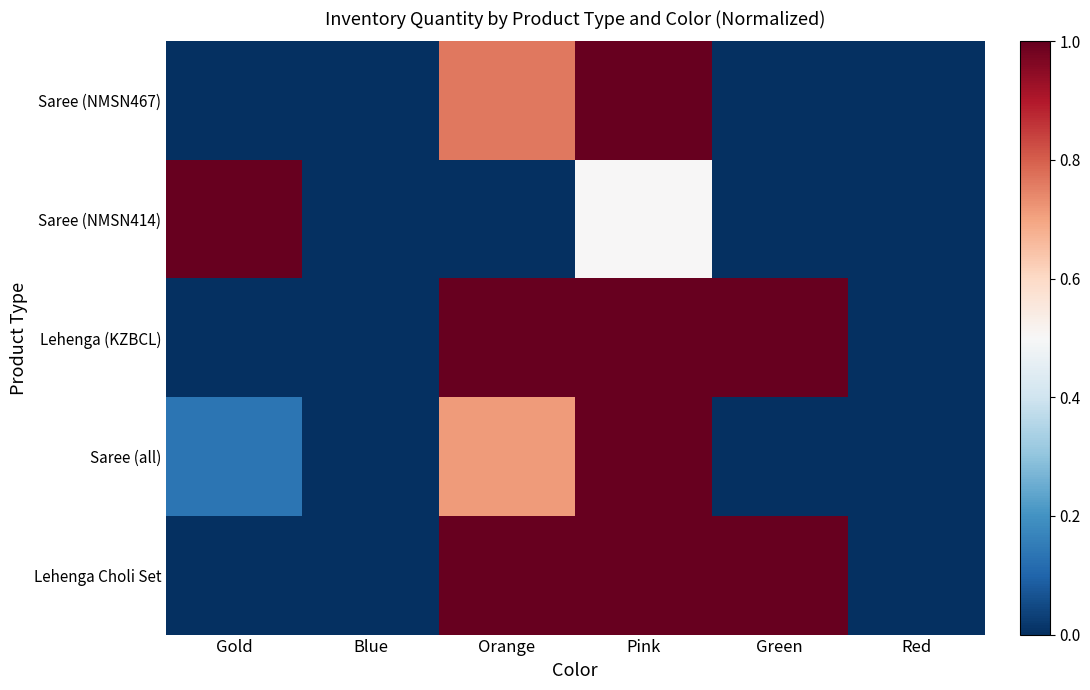

Which series has the largest total across all categories?

Lehenga (KZBCL)